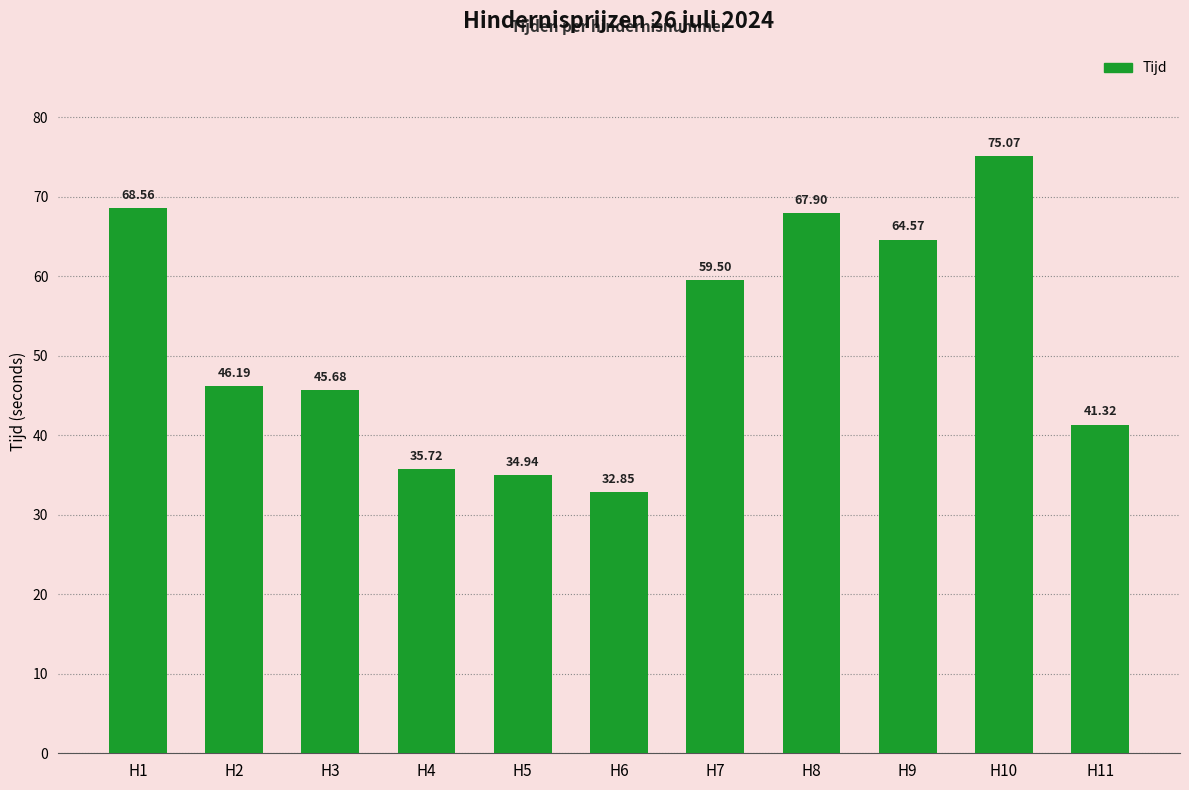

Is it true that the value at H4 is 59.0?

False